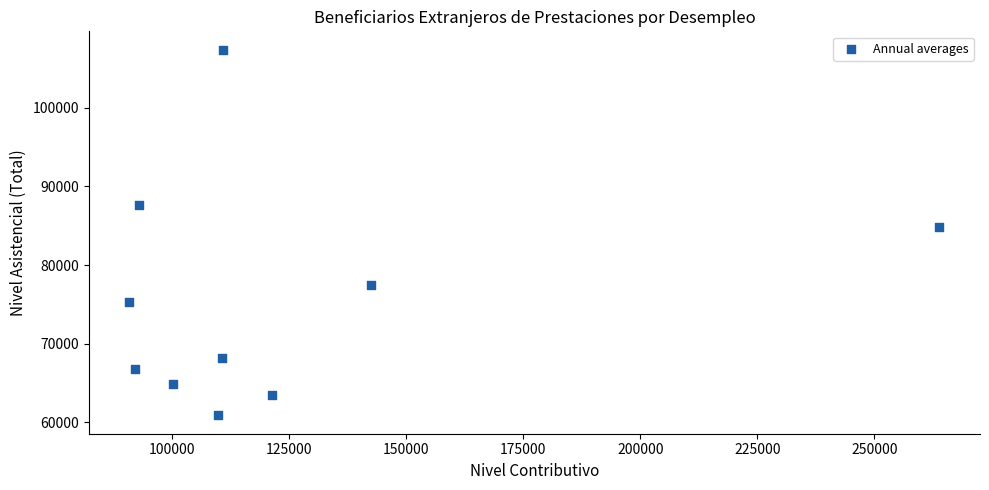

What is the average X value?

123513.5